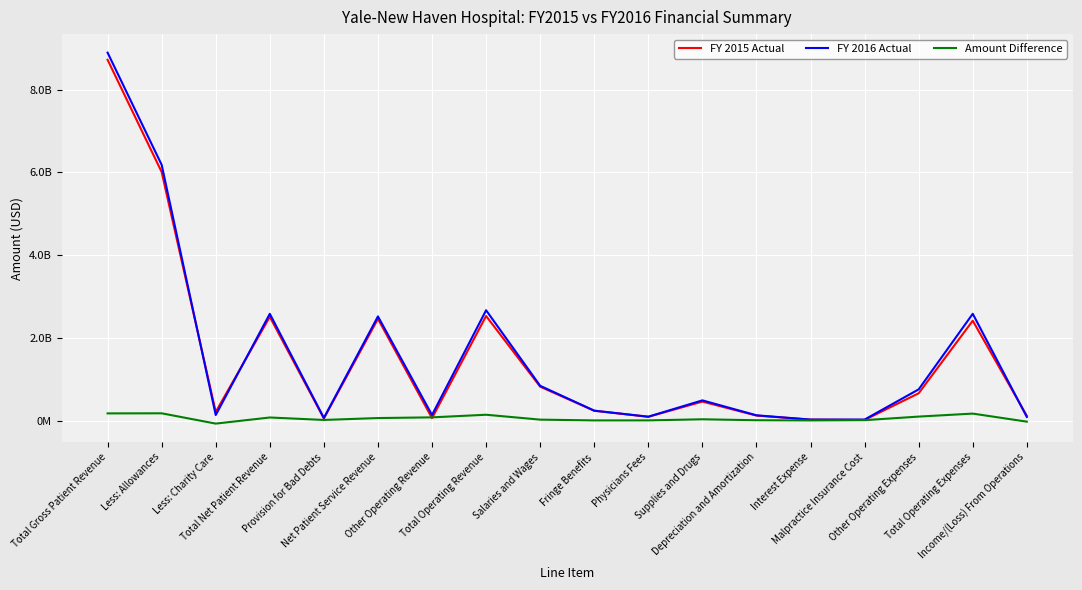

Reading left to right, transcribe all the data shown in this chart.

FY 2015 Actual: Total Gross Patient Revenue=8723514000	Less: Allowances=6009231000	Less: Charity Care=206990000	Total Net Patient Revenue=2507293000	Provision for Bad Debts=49304000	Net Patient Service Revenue=2457989000	Other Operating Revenue=57562000	Total Operating Revenue=2526876000	Salaries and Wages=817890000	Fringe Benefits=235850000	Physicians Fees=89392000	Supplies and Drugs=457333000	Depreciation and Amortization=119157000	Interest Expense=20696000	Malpractice Insurance Cost=14594000	Other Operating Expenses=658452000	Total Operating Expenses=2413364000	Income/(Loss) From Operations=113512000
FY 2016 Actual: Total Gross Patient Revenue=8895441000	Less: Allowances=6183276000	Less: Charity Care=131982000	Total Net Patient Revenue=2580183000	Provision for Bad Debts=62869000	Net Patient Service Revenue=2517314000	Other Operating Revenue=133660000	Total Operating Revenue=2666284000	Salaries and Wages=839059000	Fringe Benefits=238014000	Physicians Fees=92313000	Supplies and Drugs=486881000	Depreciation and Amortization=125736000	Interest Expense=22464000	Malpractice Insurance Cost=22728000	Other Operating Expenses=753149000	Total Operating Expenses=2580344000	Income/(Loss) From Operations=85940000
Amount Difference: Total Gross Patient Revenue=171927000	Less: Allowances=174045000	Less: Charity Care=-75008000	Total Net Patient Revenue=72890000	Provision for Bad Debts=13565000	Net Patient Service Revenue=59325000	Other Operating Revenue=76098000	Total Operating Revenue=139408000	Salaries and Wages=21169000	Fringe Benefits=2164000	Physicians Fees=2921000	Supplies and Drugs=29548000	Depreciation and Amortization=6579000	Interest Expense=1768000	Malpractice Insurance Cost=8134000	Other Operating Expenses=94697000	Total Operating Expenses=166980000	Income/(Loss) From Operations=-27572000